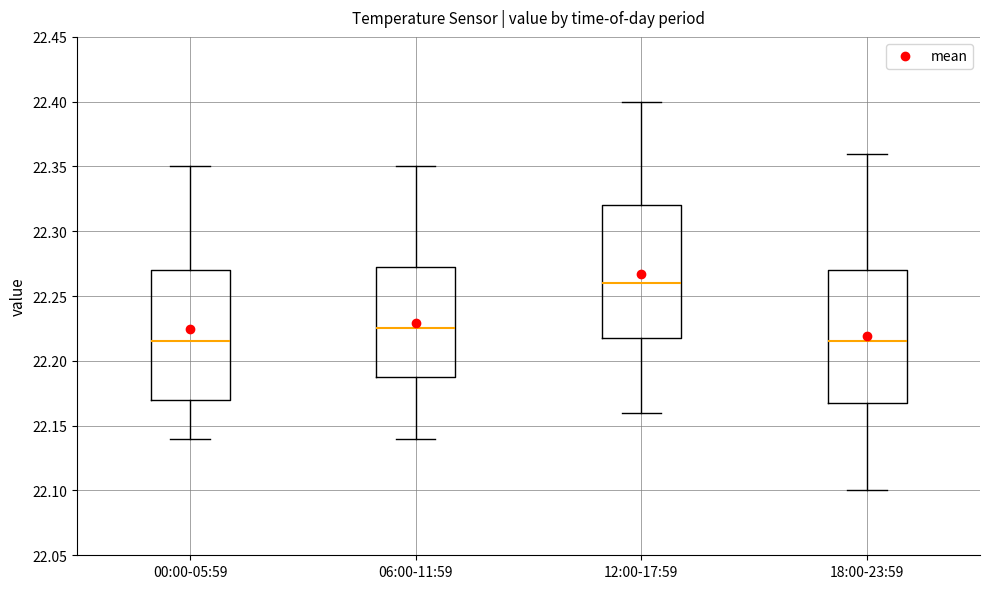

Reading left to right, read every box against the y-axis: the position of its median line, the range the box covers, and the ends of its whiskers. The values are not printed on the chart, so give them approximately, as read against the axis.

00:00-05:59: median 22.215, box 22.170 to 22.270, whiskers 22.140 to 22.350
06:00-11:59: median 22.225, box 22.190 to 22.275, whiskers 22.140 to 22.350
12:00-17:59: median 22.260, box 22.220 to 22.320, whiskers 22.160 to 22.400
18:00-23:59: median 22.215, box 22.170 to 22.270, whiskers 22.100 to 22.360